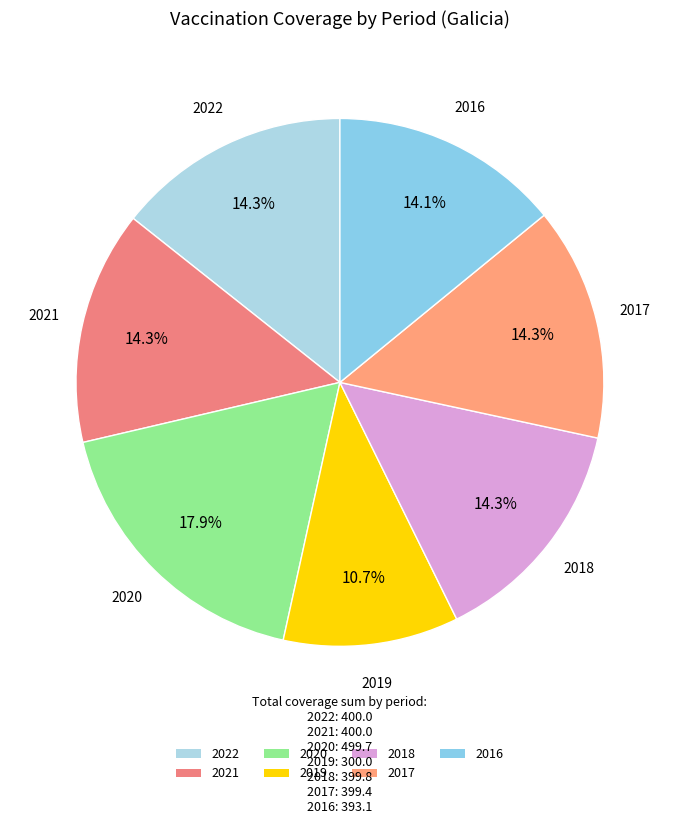

What is the largest slice in the pie chart?

2020